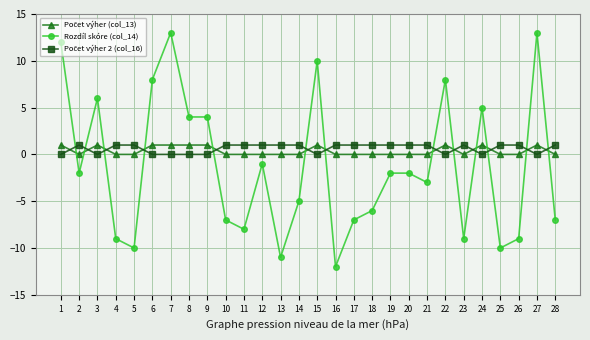

What is the value of the Rozdíl skóre (col_14) point at the 7th from the left?

13